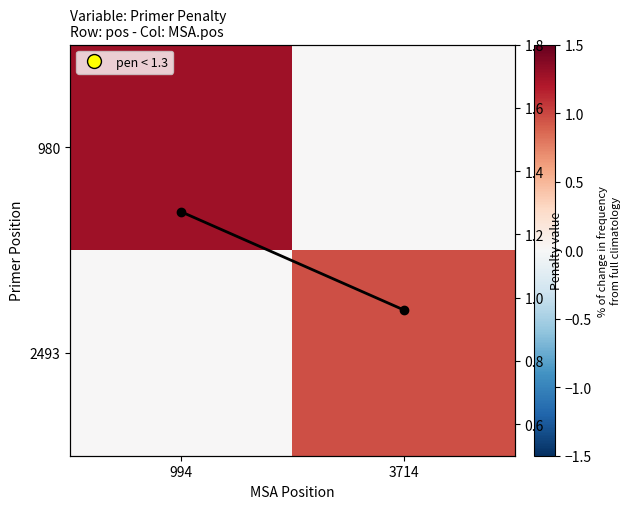

What is the highest value of the pen series?

1.3